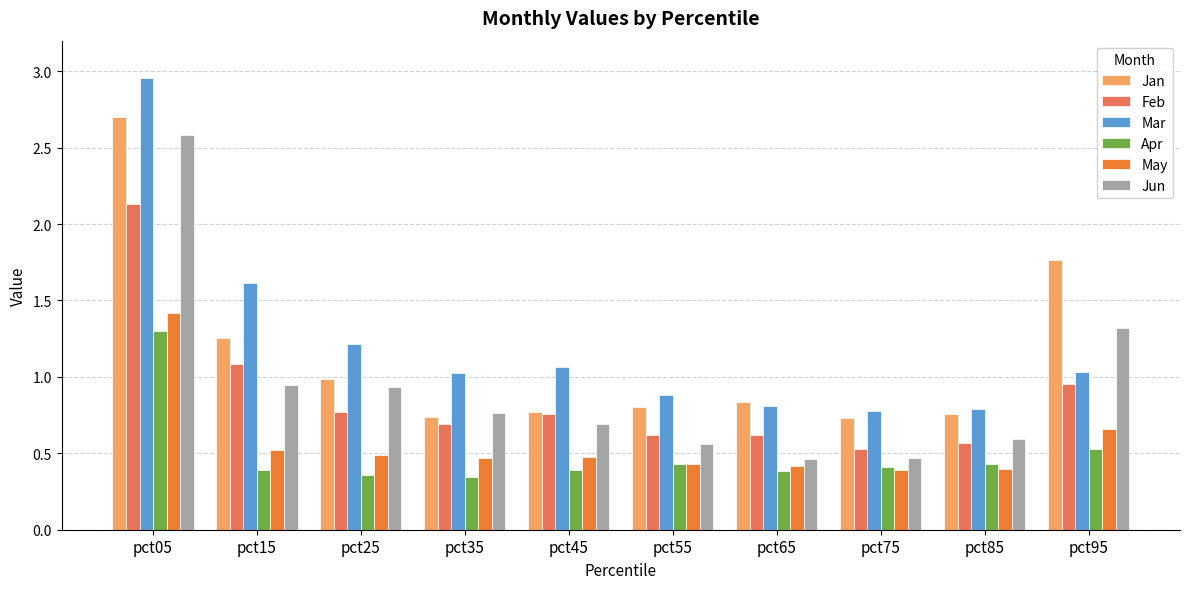

What are all the series names shown in the legend?

Jan, Feb, Mar, Apr, May, Jun